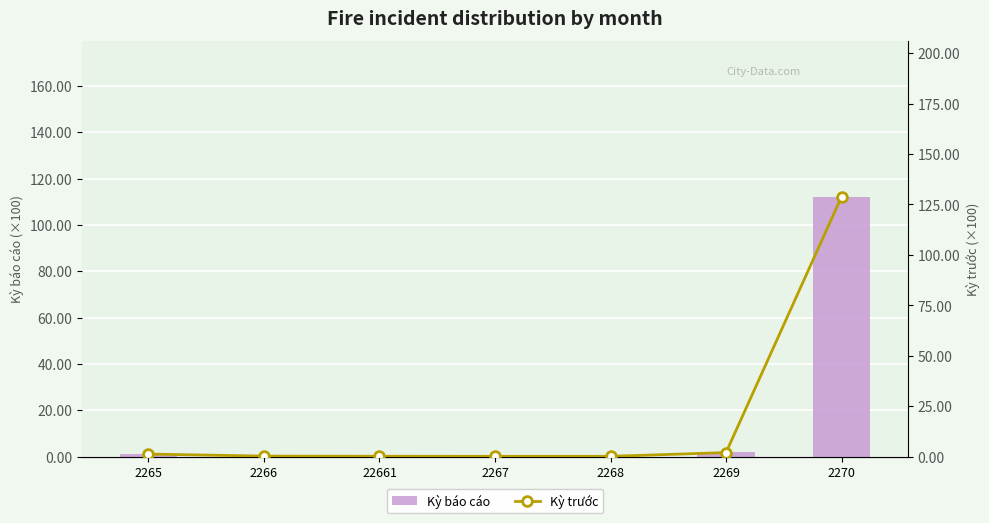

Reading left to right, extract all data points from this chart.

Kỳ báo cáo: 2265=1.1	2266=0.2	22661=0.1	2267=0.1	2268=0.1	2269=2.1	2270=112.1
Kỳ trước: 2265=1.2	2266=0.2	22661=0.1	2267=0.1	2268=0.1	2269=2.0	2270=128.8